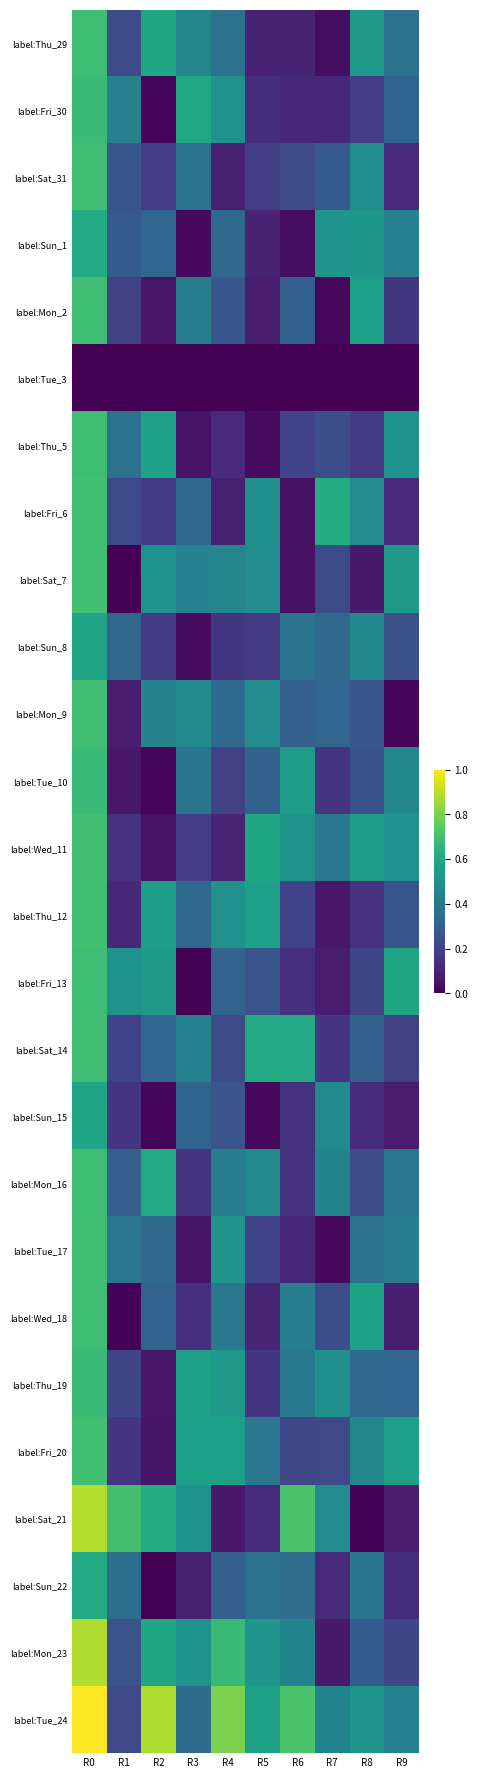

Which label corresponds to the largest value in the chart?

R0